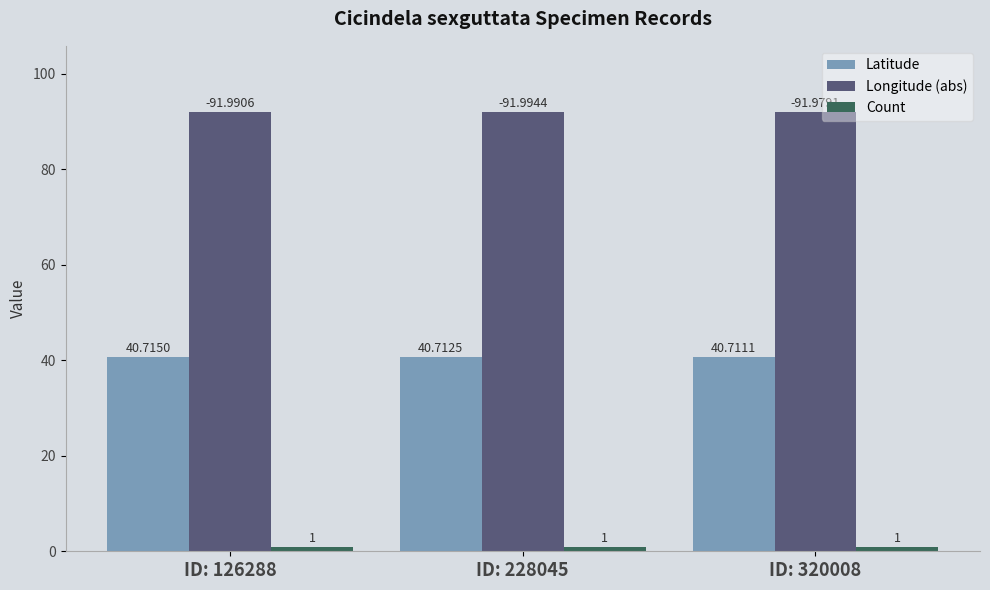

Are the bars grouped side by side (vs. stacked)?

Yes